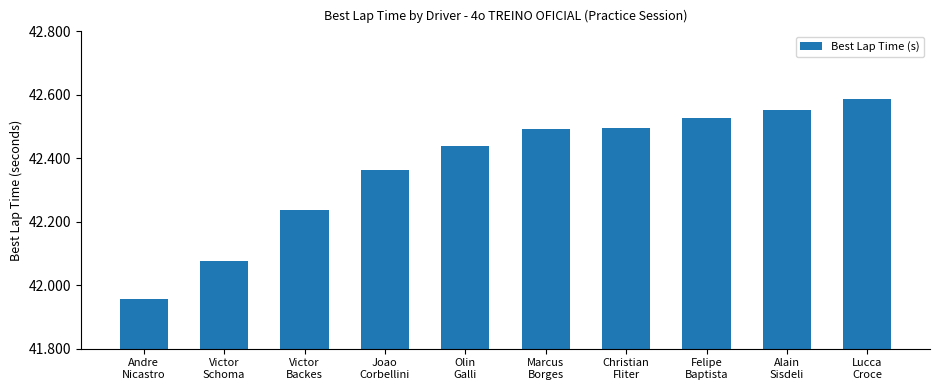

What is the change in value from Victor
Schoma to Alain
Sisdeli?

+0.5